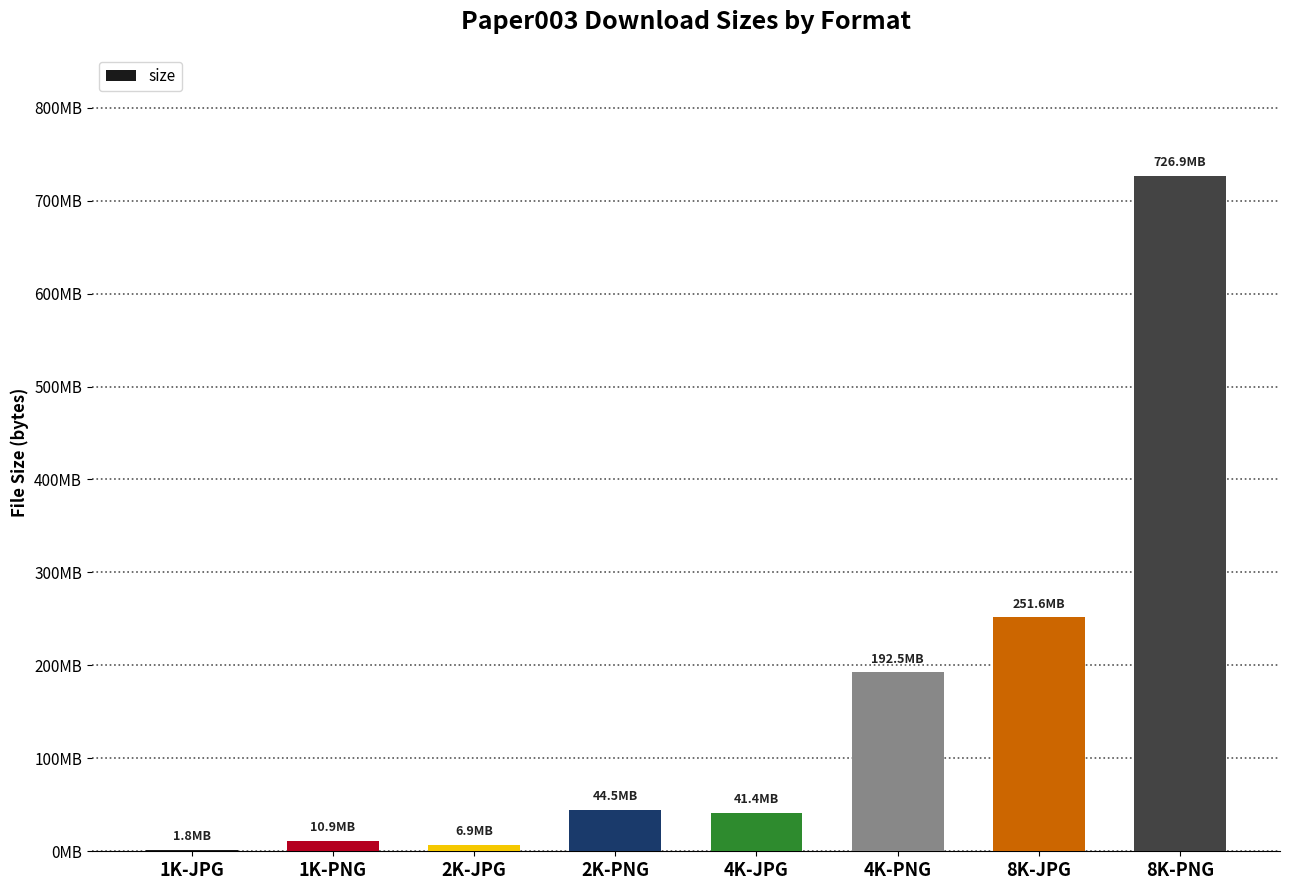

Are the bars horizontal?

No